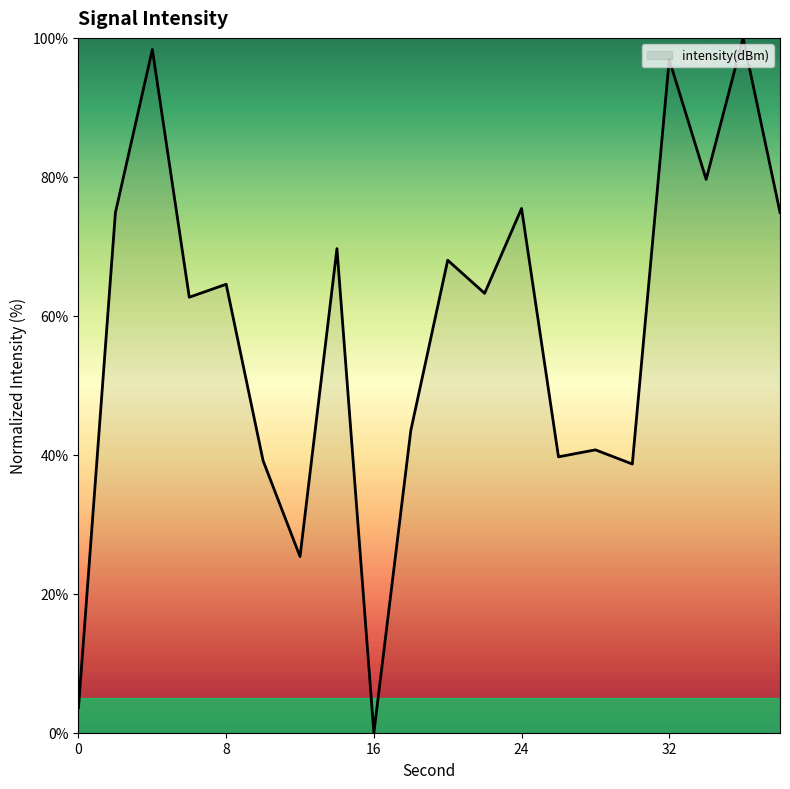

Reading right to left, what are all the values shown in this chart?

74.9	100.0	79.6	96.9	38.7	40.7	39.7	75.5	63.2	68.0	43.5	0.0	69.7	25.3	39.1	64.5	62.7	98.3	74.9	3.6